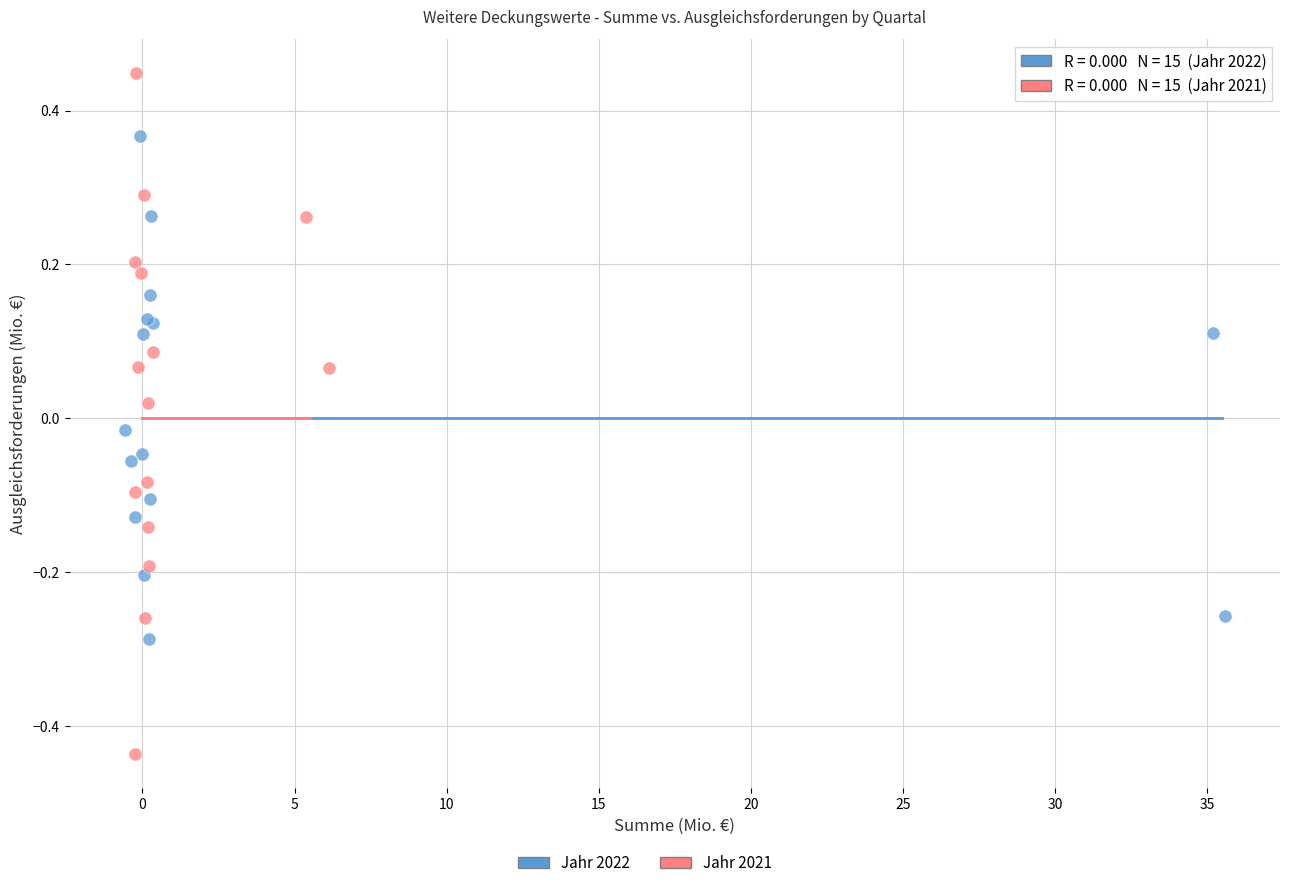

Which series contains the highest Y value?

Jahr 2021